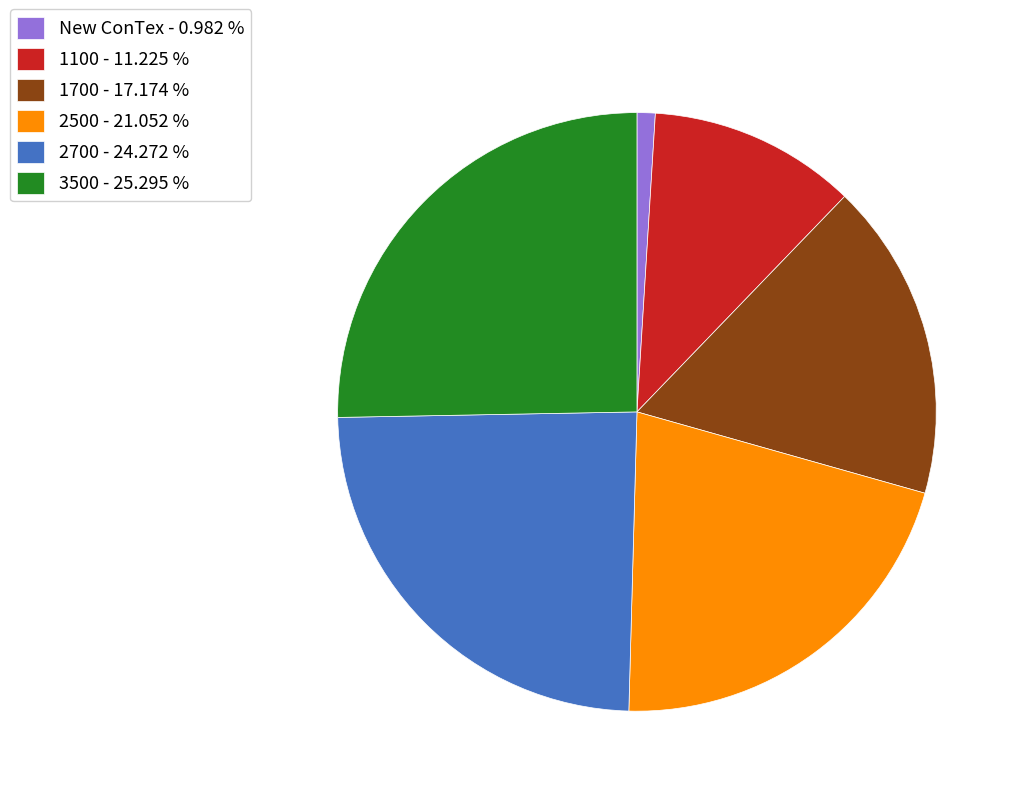

Which category has the smallest portion of the pie?

New ConTex